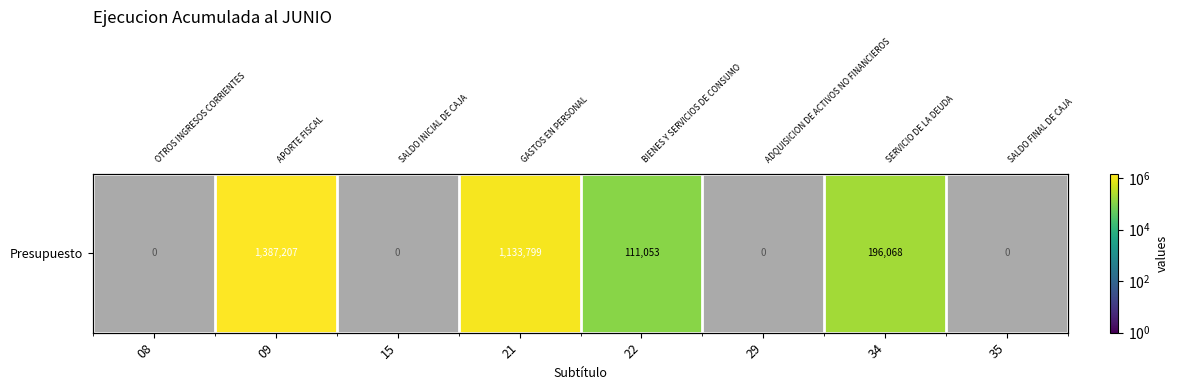

True or false: the data shows 29222 at 22.

False